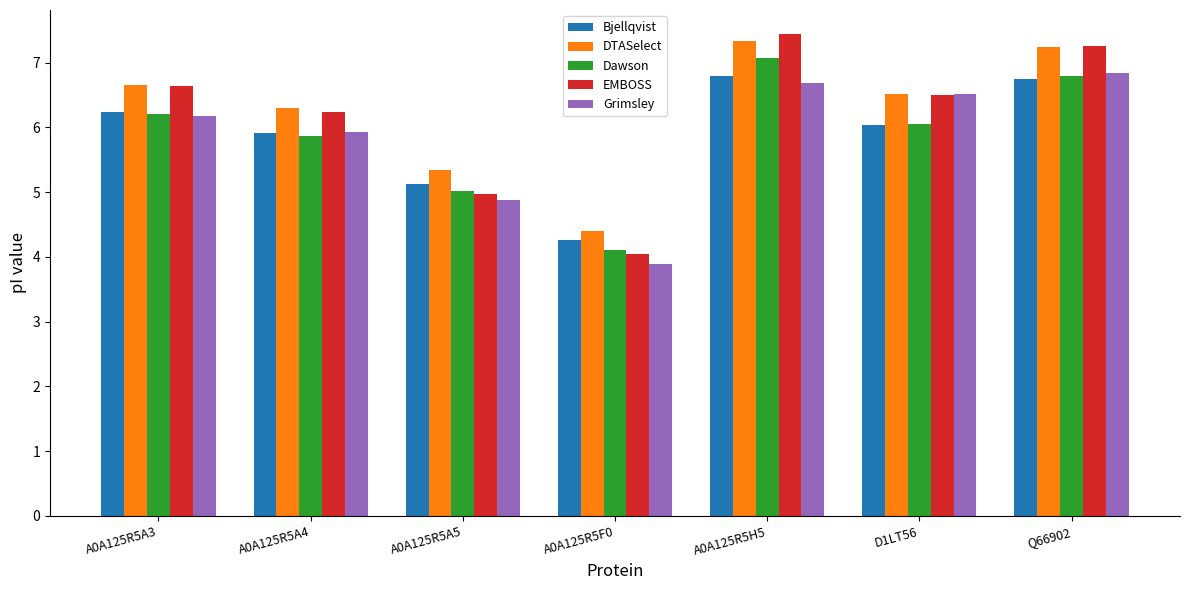

Reading left to right, extract all data points from this chart.

Bjellqvist: 6.2	5.9	5.1	4.3	6.8	6.0	6.8
DTASelect: 6.6	6.3	5.3	4.4	7.3	6.5	7.2
Dawson: 6.2	5.9	5.0	4.1	7.1	6.0	6.8
EMBOSS: 6.6	6.2	5.0	4.0	7.4	6.5	7.2
Grimsley: 6.2	5.9	4.9	3.9	6.7	6.5	6.8